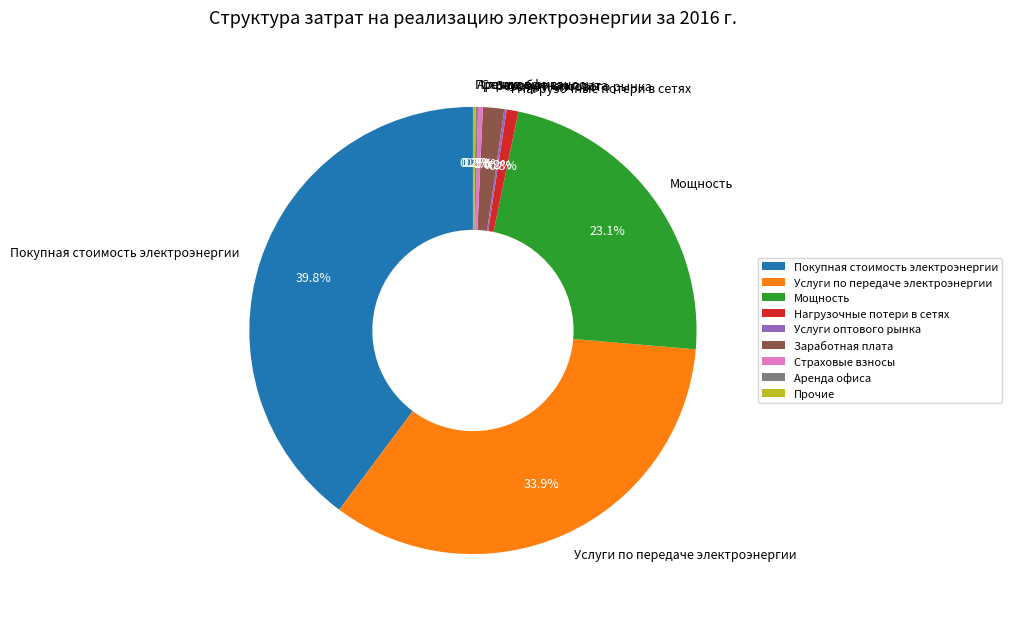

Which slice is the largest?

Покупная стоимость электроэнергии